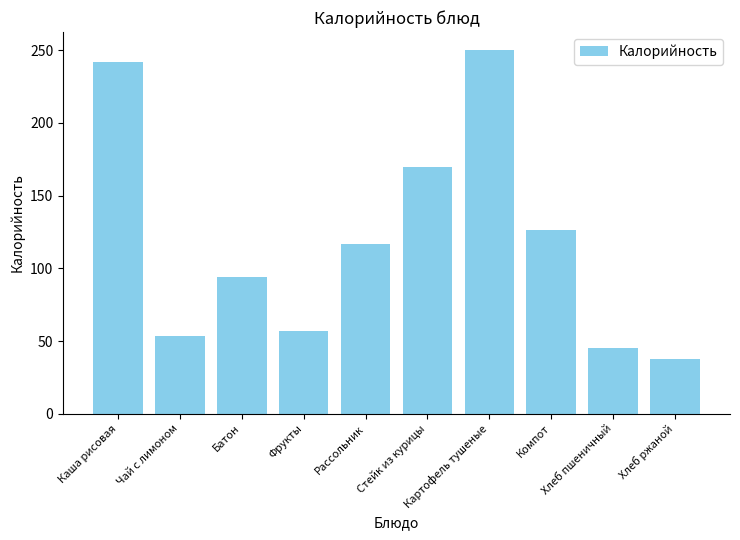

What is the approximate value at Чай с лимоном?

53.7